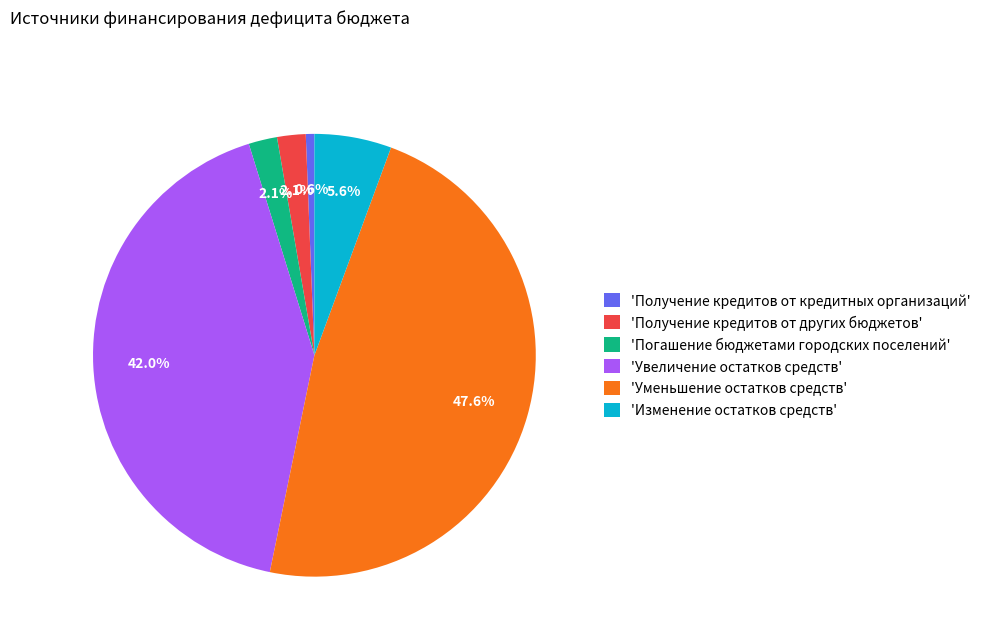

What percentage is NOT represented by 'Изменение остатков средств'?

94.4%